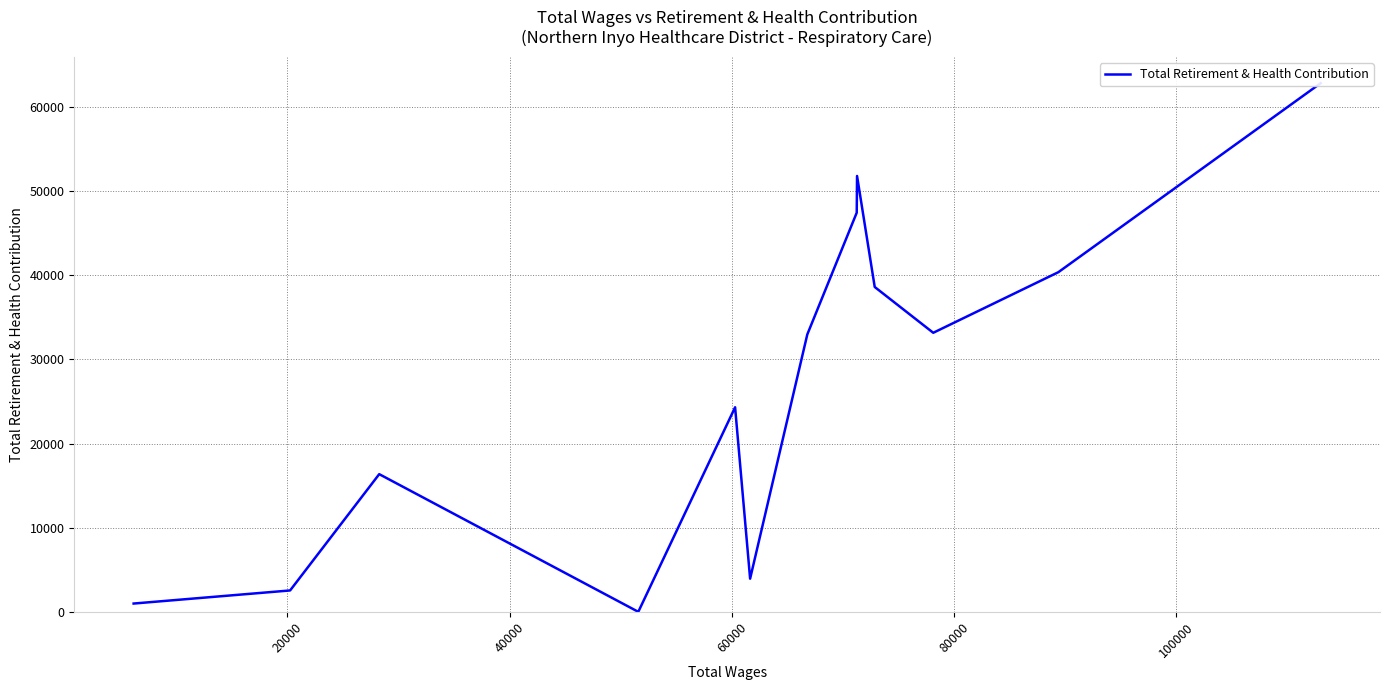

The value at 7 is 5417. True or false?

False